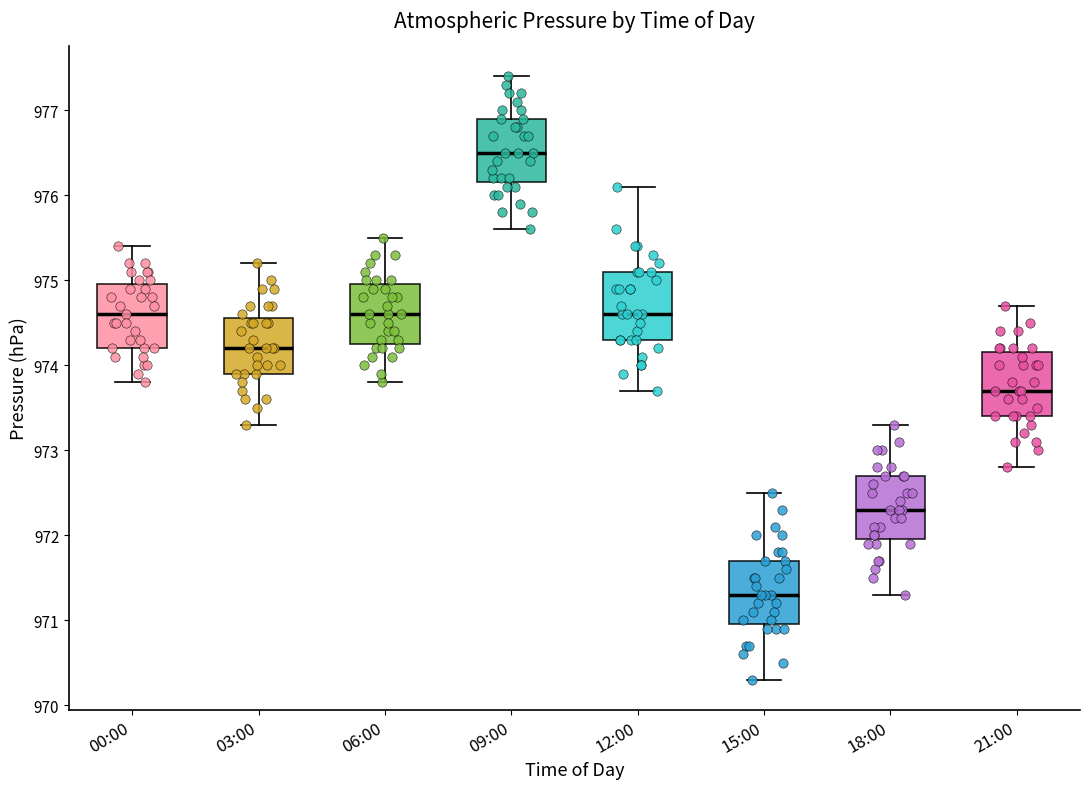

Which box has the lowest median line?

15:00